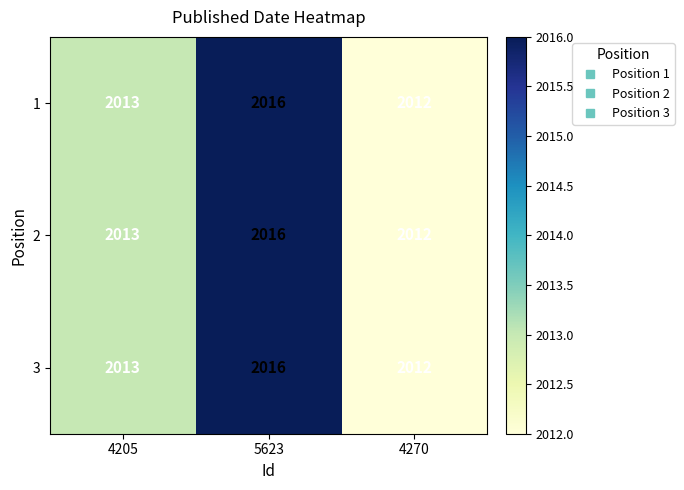

Is the value of 2 at 4205 greater than the value of 1 at 5623?

No